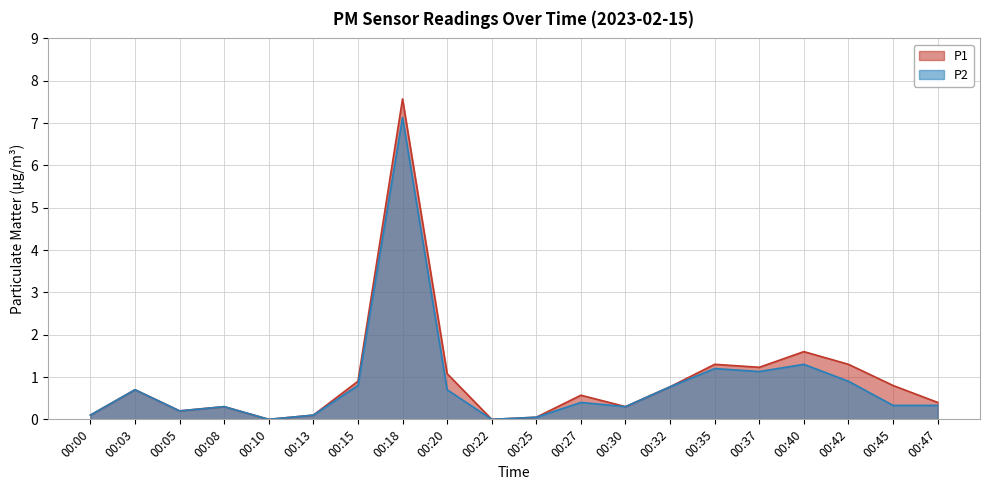

What is the highest value of the P1 series?

7.6